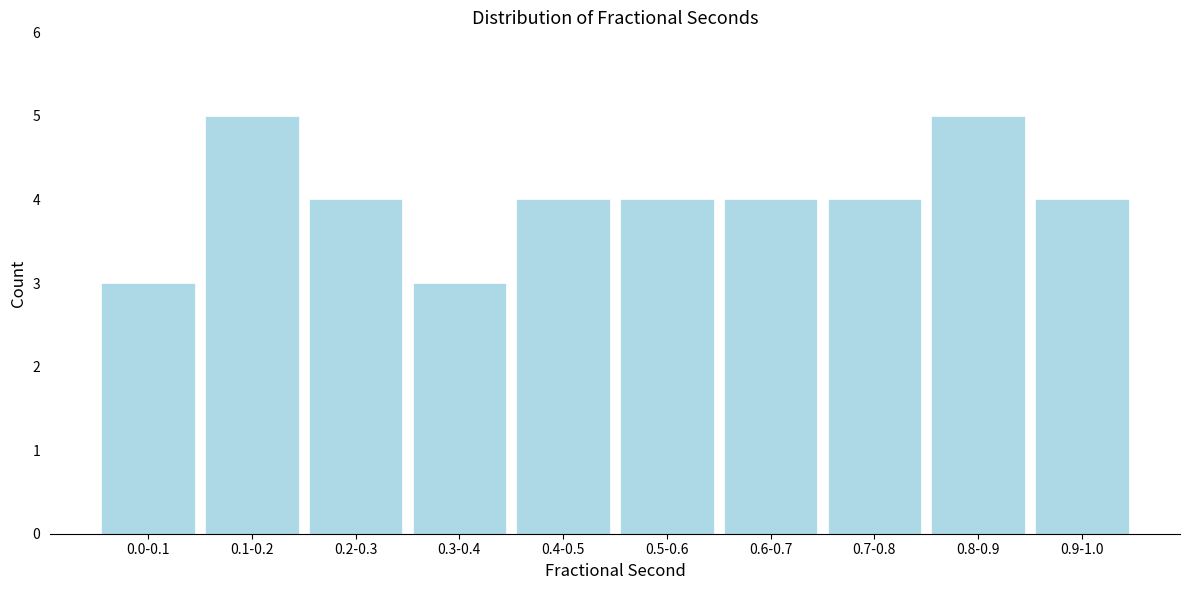

Reading left to right, transcribe all the data shown in this chart.

3	5	4	3	4	4	4	4	5	4